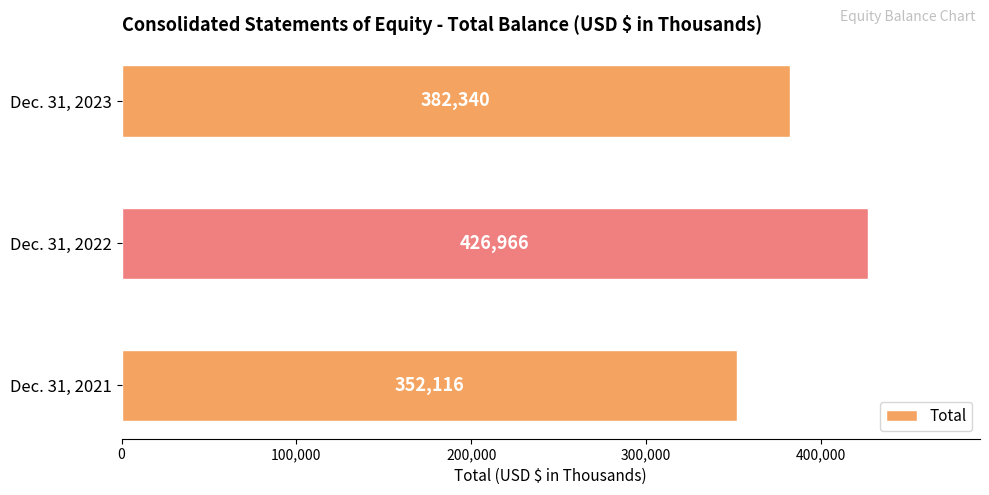

What is the change in value from Dec. 31, 2022 to Dec. 31, 2023?

-44626